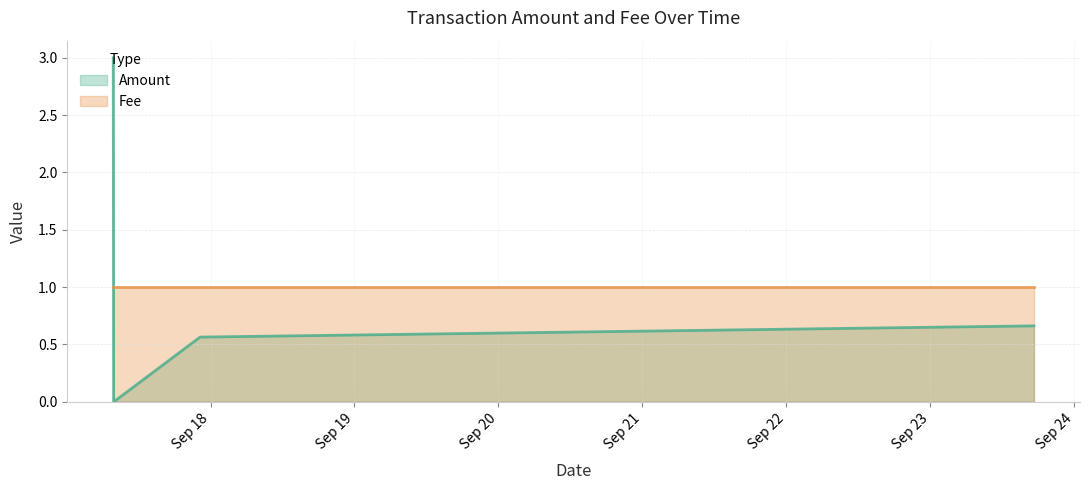

What are all the series names shown in the legend?

Amount, Fee